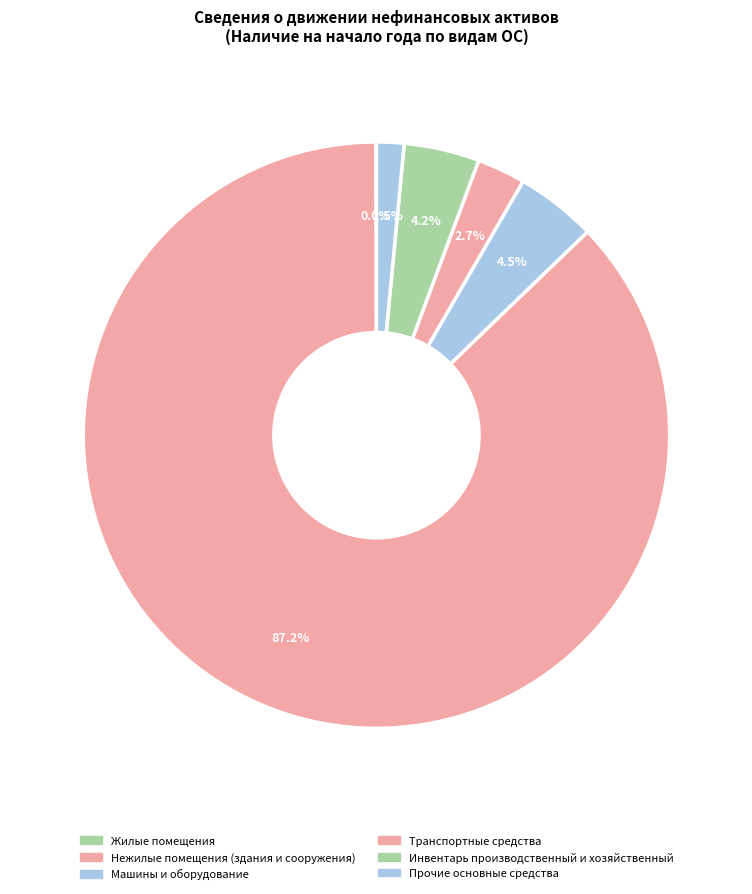

Which slice is the largest?

Нежилые помещения (здания и сооружения)